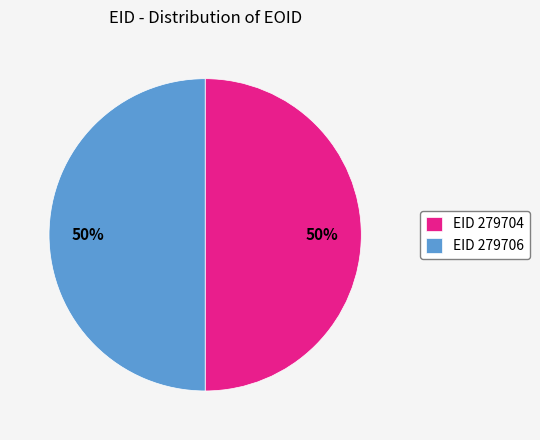

To the nearest percent, what is the combined percentage of EID 279706 and EID 279704?

100%